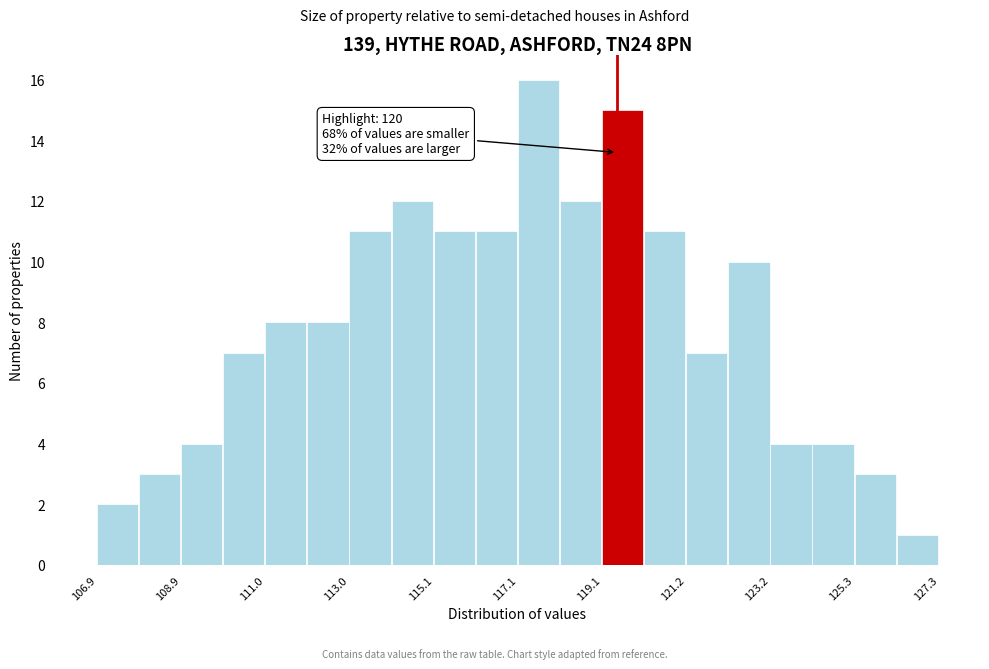

Around what value on the x-axis is the tallest bar? Give the approximate position of its centre, as read against the axis.

117.5